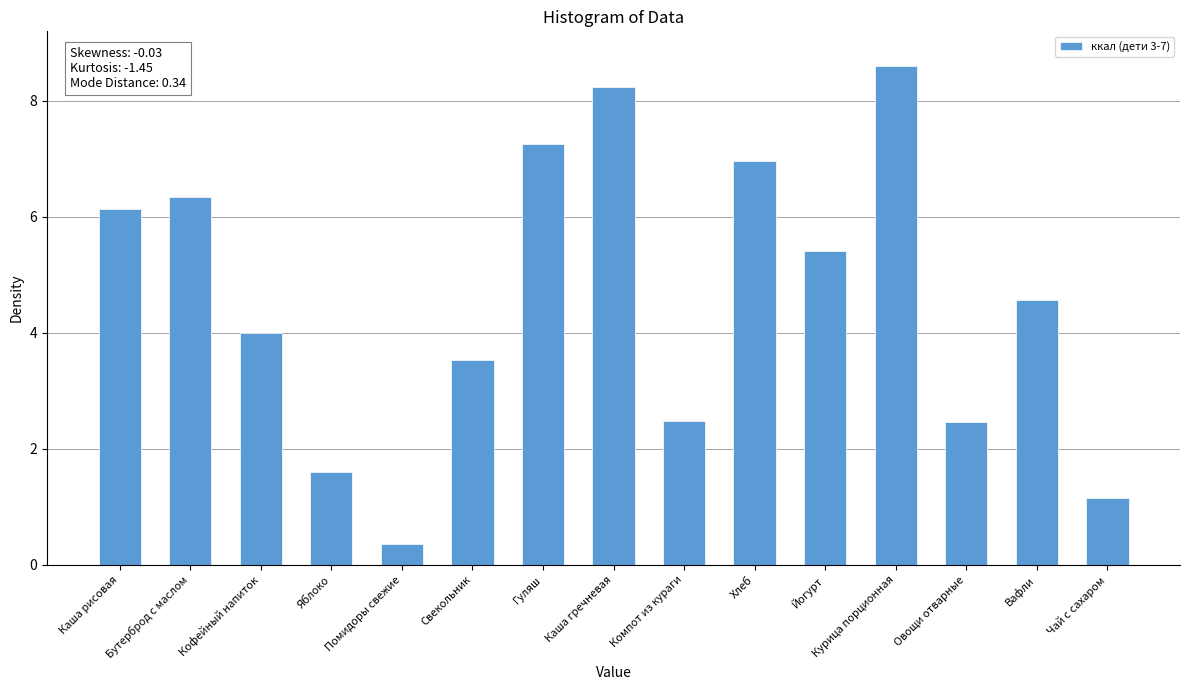

What is the sum of all values?

69.1